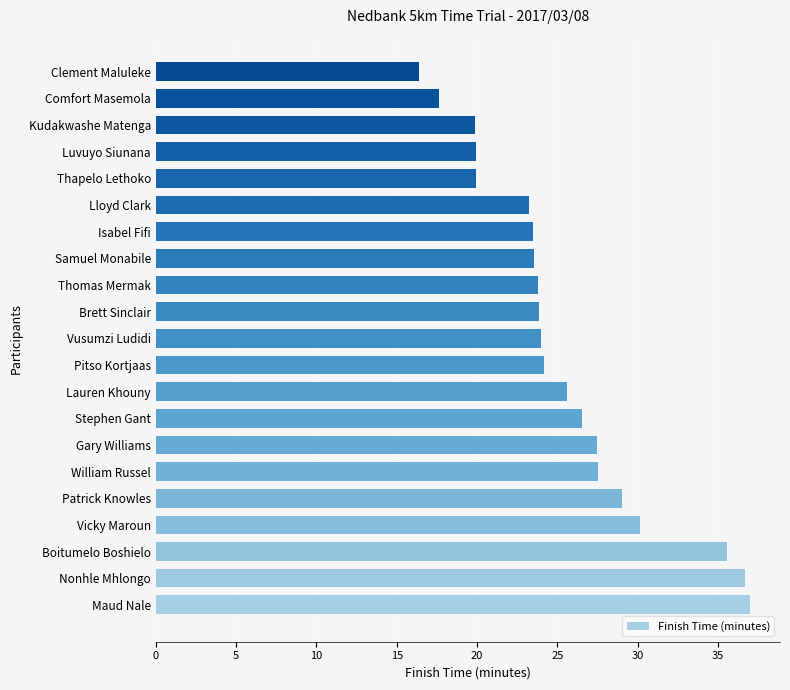

Which category has the lowest value across all series?

Clement Maluleke